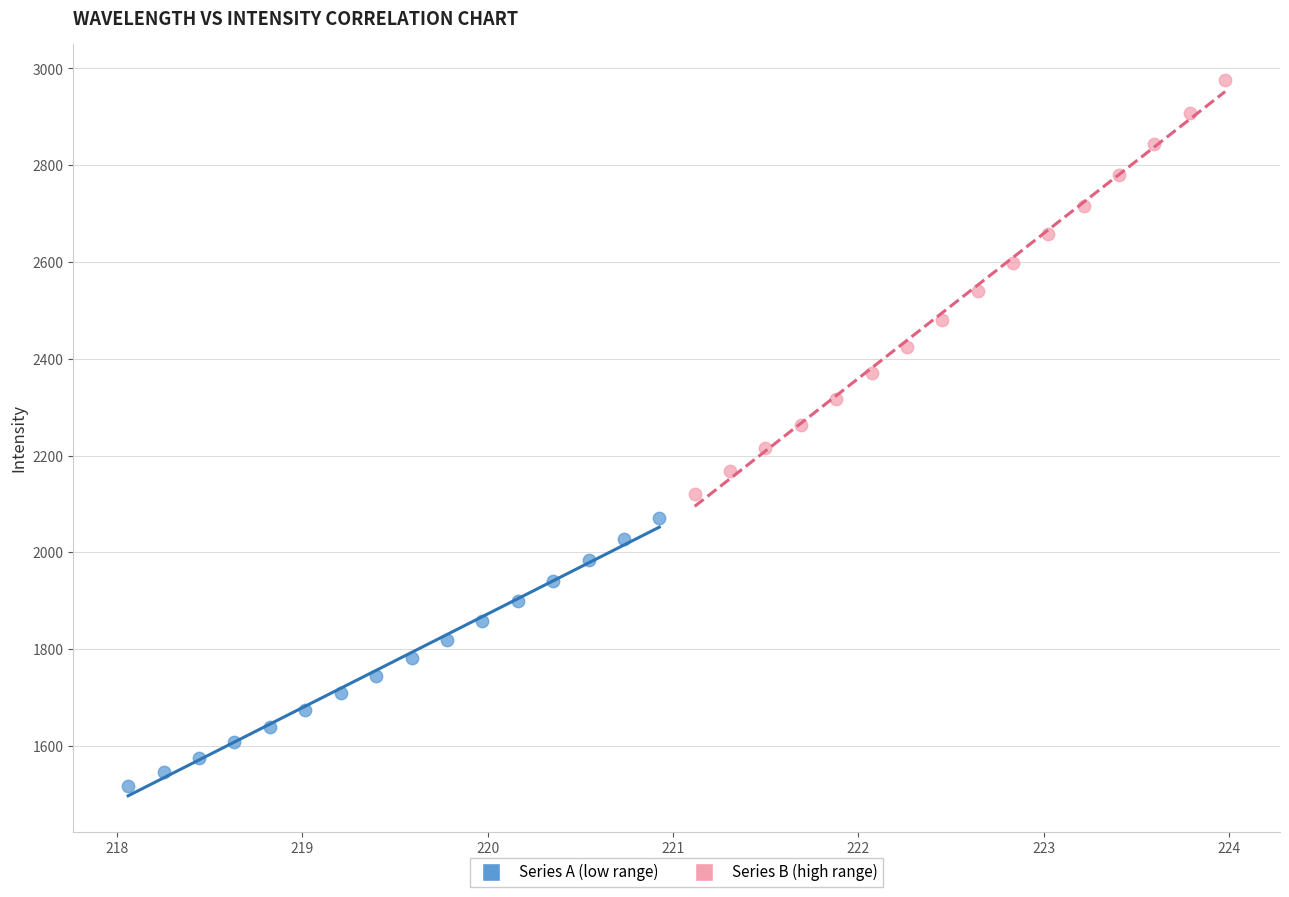

Which series reaches the minimum Y coordinate?

Series A (low range)